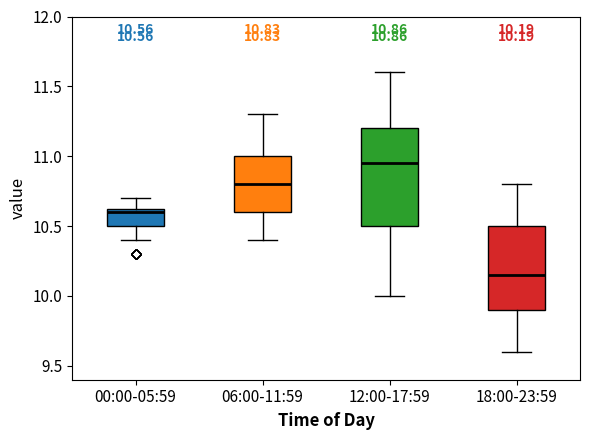

Which box's median line is the highest?

12:00-17:59